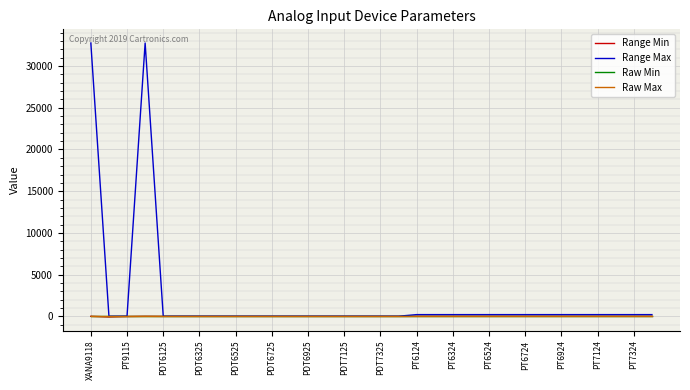

Which series has the largest total across all categories?

Range Max